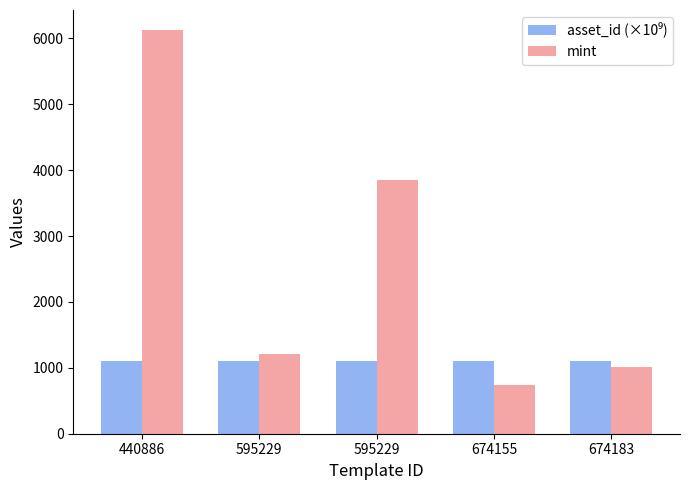

Reading left to right, what are all the values shown in this chart?

asset_id (×10⁹): 440886=1099.8	595229=1099.8	595229=1099.8	674155=1099.9	674183=1099.9
mint: 440886=6125.0	595229=1212.0	595229=3844.0	674155=738.0	674183=1007.0